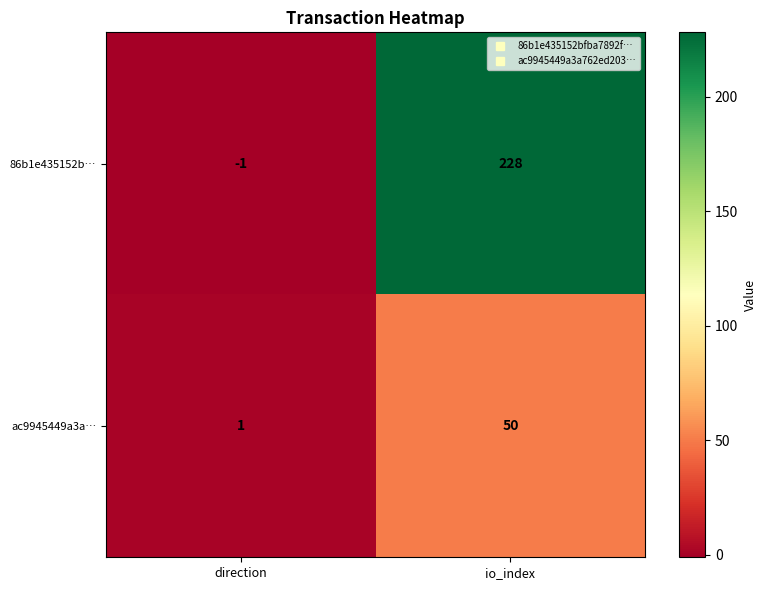

Rank the series by their average value, from lowest to highest.

ac9945449a3a…, 86b1e435152b…